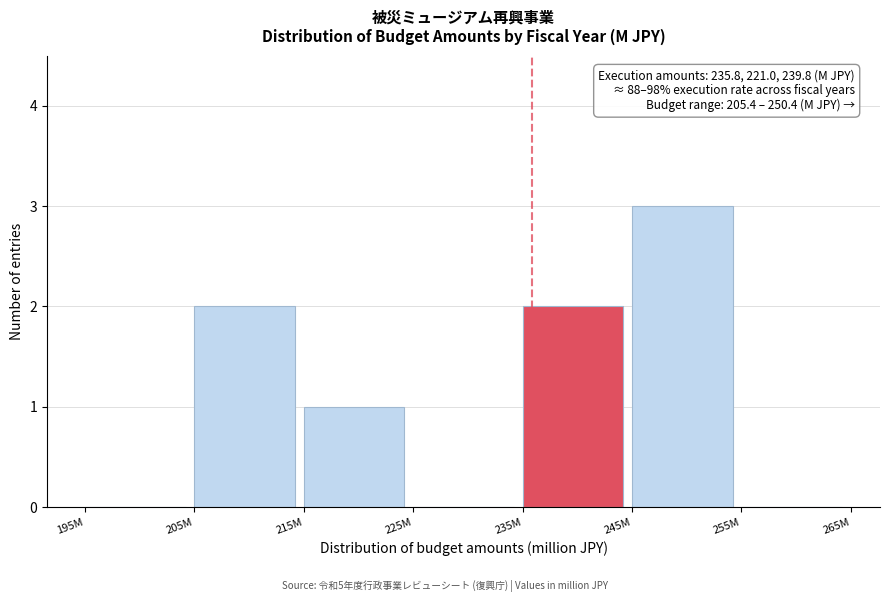

Reading right to left, transcribe all the data shown in this chart.

255M=0	245M=3	235M=2	225M=0	215M=1	205M=2	195M=0